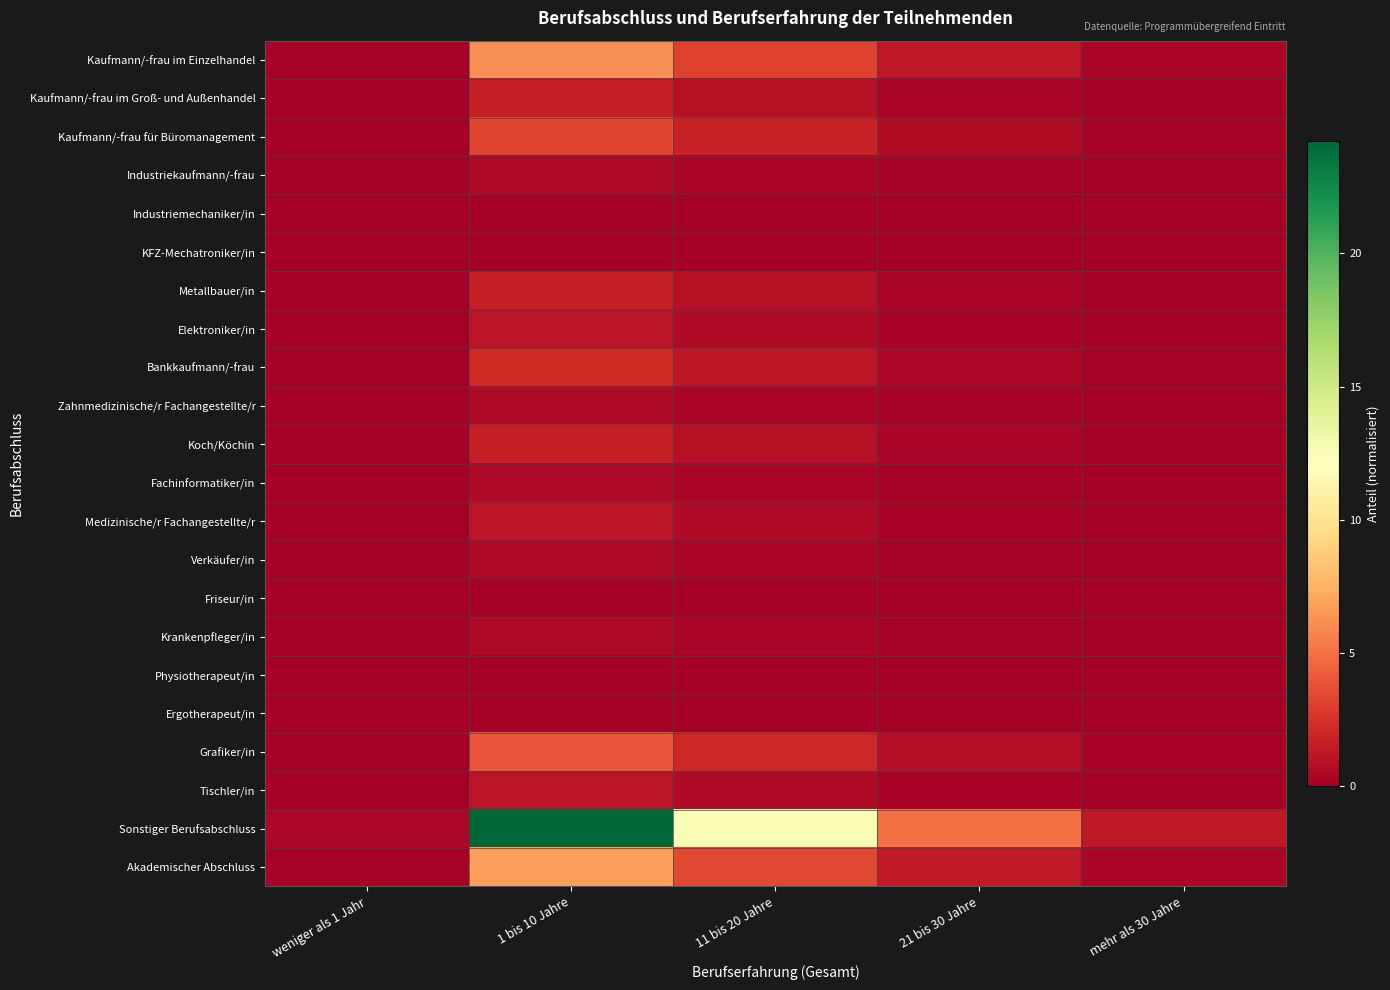

Reading left to right, transcribe all the data shown in this chart.

Kaufmann/-frau im Einzelhandel: weniger als 1 Jahr=0.1	1 bis 10 Jahre=6.2	11 bis 20 Jahre=3.2	21 bis 30 Jahre=1.3	mehr als 30 Jahre=0.3
Kaufmann/-frau im Groß- und Außenhandel: weniger als 1 Jahr=0.0	1 bis 10 Jahre=1.7	11 bis 20 Jahre=0.9	21 bis 30 Jahre=0.3	mehr als 30 Jahre=0.1
Kaufmann/-frau für Büromanagement: weniger als 1 Jahr=0.1	1 bis 10 Jahre=3.4	11 bis 20 Jahre=1.7	21 bis 30 Jahre=0.7	mehr als 30 Jahre=0.2
Industriekaufmann/-frau: weniger als 1 Jahr=0.0	1 bis 10 Jahre=0.6	11 bis 20 Jahre=0.3	21 bis 30 Jahre=0.1	mehr als 30 Jahre=0.0
Industriemechaniker/in: weniger als 1 Jahr=0.0	1 bis 10 Jahre=0.0	11 bis 20 Jahre=0.0	21 bis 30 Jahre=0.0	mehr als 30 Jahre=0.0
KFZ-Mechatroniker/in: weniger als 1 Jahr=0.0	1 bis 10 Jahre=0.0	11 bis 20 Jahre=0.0	21 bis 30 Jahre=0.0	mehr als 30 Jahre=0.0
Metallbauer/in: weniger als 1 Jahr=0.0	1 bis 10 Jahre=1.7	11 bis 20 Jahre=0.9	21 bis 30 Jahre=0.3	mehr als 30 Jahre=0.1
Elektroniker/in: weniger als 1 Jahr=0.0	1 bis 10 Jahre=1.1	11 bis 20 Jahre=0.6	21 bis 30 Jahre=0.2	mehr als 30 Jahre=0.1
Bankkaufmann/-frau: weniger als 1 Jahr=0.0	1 bis 10 Jahre=2.3	11 bis 20 Jahre=1.2	21 bis 30 Jahre=0.5	mehr als 30 Jahre=0.1
Zahnmedizinische/r Fachangestellte/r: weniger als 1 Jahr=0.0	1 bis 10 Jahre=0.6	11 bis 20 Jahre=0.3	21 bis 30 Jahre=0.1	mehr als 30 Jahre=0.0
Koch/Köchin: weniger als 1 Jahr=0.0	1 bis 10 Jahre=1.7	11 bis 20 Jahre=0.9	21 bis 30 Jahre=0.3	mehr als 30 Jahre=0.1
Fachinformatiker/in: weniger als 1 Jahr=0.0	1 bis 10 Jahre=0.6	11 bis 20 Jahre=0.3	21 bis 30 Jahre=0.1	mehr als 30 Jahre=0.0
Medizinische/r Fachangestellte/r: weniger als 1 Jahr=0.0	1 bis 10 Jahre=1.1	11 bis 20 Jahre=0.6	21 bis 30 Jahre=0.2	mehr als 30 Jahre=0.1
Verkäufer/in: weniger als 1 Jahr=0.0	1 bis 10 Jahre=0.6	11 bis 20 Jahre=0.3	21 bis 30 Jahre=0.1	mehr als 30 Jahre=0.0
Friseur/in: weniger als 1 Jahr=0.0	1 bis 10 Jahre=0.0	11 bis 20 Jahre=0.0	21 bis 30 Jahre=0.0	mehr als 30 Jahre=0.0
Krankenpfleger/in: weniger als 1 Jahr=0.0	1 bis 10 Jahre=0.6	11 bis 20 Jahre=0.3	21 bis 30 Jahre=0.1	mehr als 30 Jahre=0.0
Physiotherapeut/in: weniger als 1 Jahr=0.0	1 bis 10 Jahre=0.0	11 bis 20 Jahre=0.0	21 bis 30 Jahre=0.0	mehr als 30 Jahre=0.0
Ergotherapeut/in: weniger als 1 Jahr=0.0	1 bis 10 Jahre=0.0	11 bis 20 Jahre=0.0	21 bis 30 Jahre=0.0	mehr als 30 Jahre=0.0
Grafiker/in: weniger als 1 Jahr=0.1	1 bis 10 Jahre=3.9	11 bis 20 Jahre=2.0	21 bis 30 Jahre=0.8	mehr als 30 Jahre=0.2
Tischler/in: weniger als 1 Jahr=0.0	1 bis 10 Jahre=1.1	11 bis 20 Jahre=0.6	21 bis 30 Jahre=0.2	mehr als 30 Jahre=0.1
Sonstiger Berufsabschluss: weniger als 1 Jahr=0.4	1 bis 10 Jahre=24.2	11 bis 20 Jahre=12.5	21 bis 30 Jahre=5.0	mehr als 30 Jahre=1.3
Akademischer Abschluss: weniger als 1 Jahr=0.1	1 bis 10 Jahre=6.8	11 bis 20 Jahre=3.5	21 bis 30 Jahre=1.4	mehr als 30 Jahre=0.3